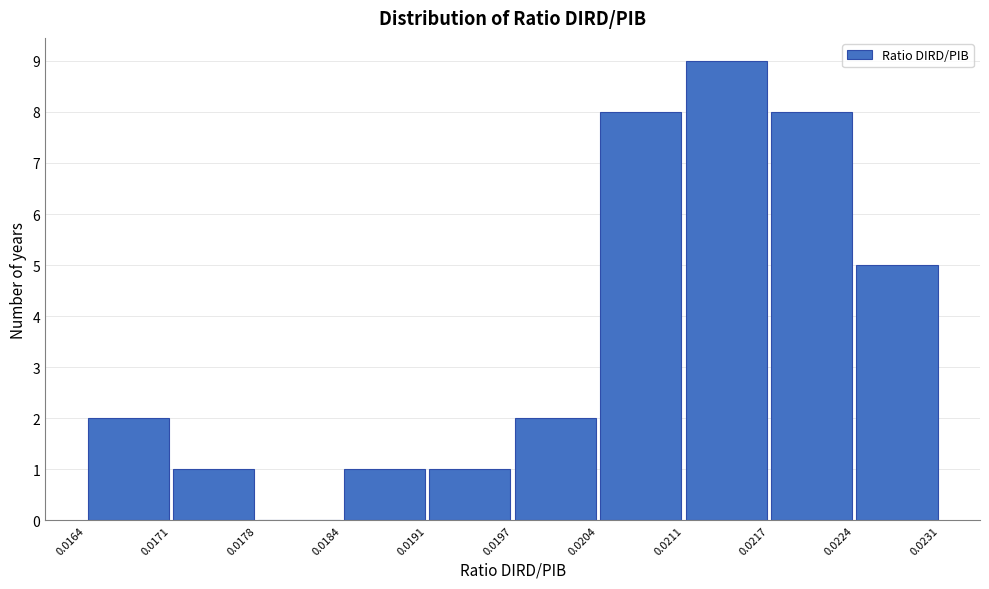

Reading left to right, list every bar in this chart as the range it spans on the x-axis followed by its height. The values are not printed on the chart, so give them approximately, as read against the axis.

0.0164 to 0.0171: 2
0.0171 to 0.0178: 1
0.0178 to 0.0184: 0
0.0184 to 0.0191: 1
0.0191 to 0.0197: 1
0.0197 to 0.0204: 2
0.0204 to 0.0211: 8
0.0211 to 0.0217: 9
0.0217 to 0.0224: 8
0.0224 to 0.0231: 5